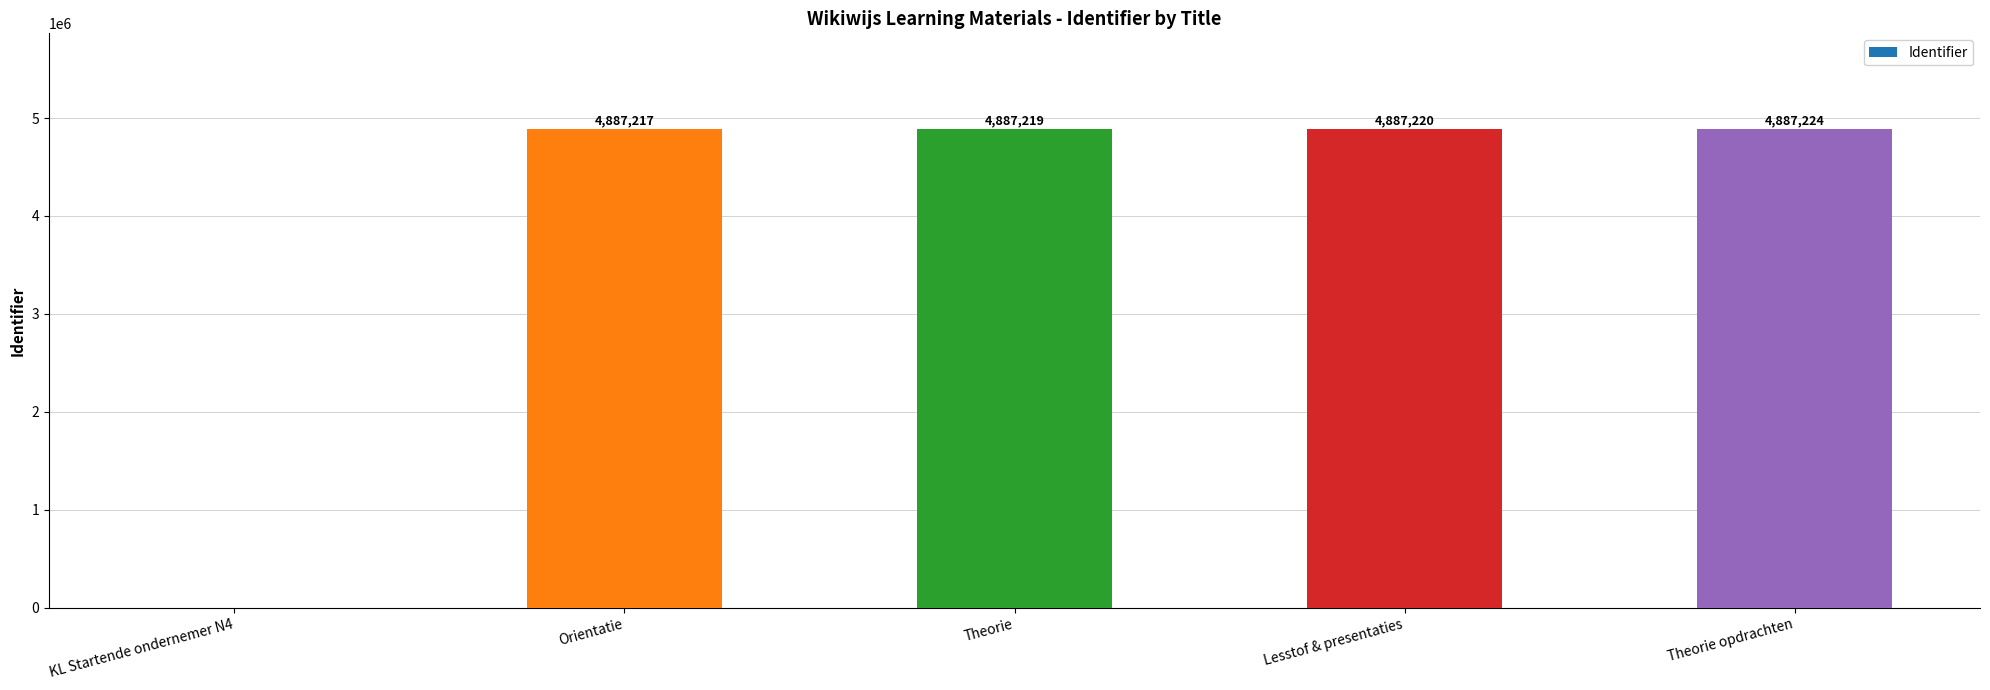

What is the ratio of the value at Orientatie to the value at Lesstof & presentaties?

1.0